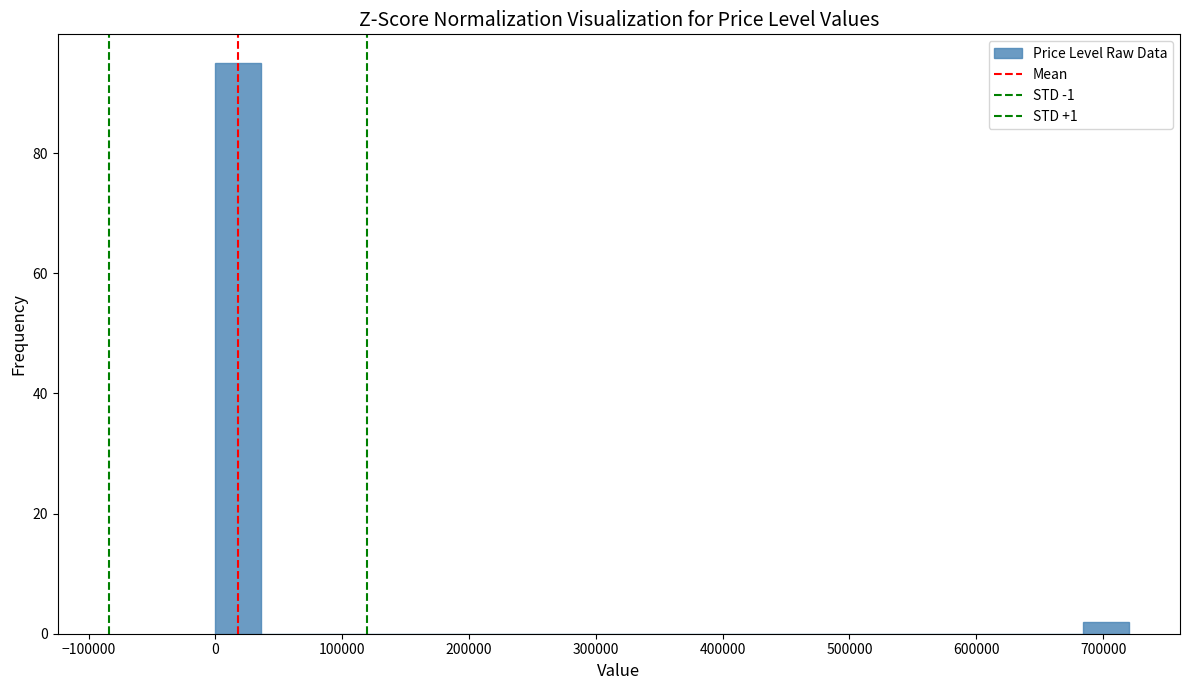

Around what value on the x-axis is the tallest bar? Give the approximate position of its centre, as read against the axis.

20000